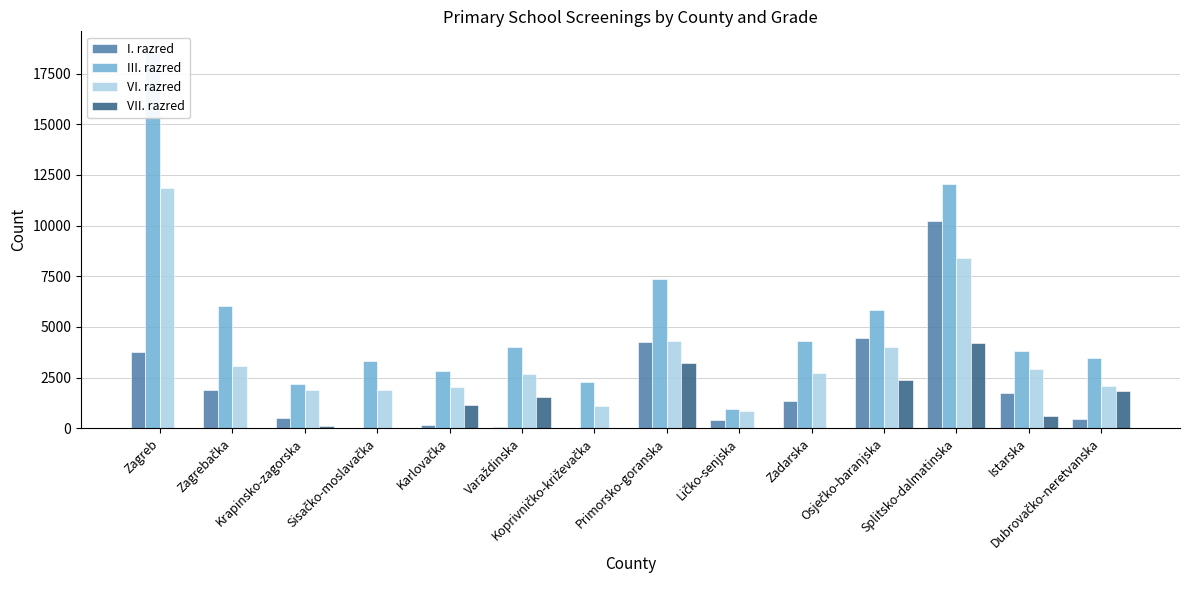

Reading left to right, list all the values displayed in this chart.

I. razred: Zagreb=3753	Zagrebačka=1887	Krapinsko-zagorska=488	Sisačko-moslavačka=0	Karlovačka=132	Varaždinska=67	Koprivničko-križevačka=0	Primorsko-goranska=4246	Ličko-senjska=394	Zadarska=1322	Osječko-baranjska=4475	Splitsko-dalmatinska=10252	Istarska=1750	Dubrovačko-neretvanska=458
III. razred: Zagreb=18661	Zagrebačka=6018	Krapinsko-zagorska=2181	Sisačko-moslavačka=3324	Karlovačka=2826	Varaždinska=3994	Koprivničko-križevačka=2254	Primorsko-goranska=7378	Ličko-senjska=927	Zadarska=4304	Osječko-baranjska=5842	Splitsko-dalmatinska=12052	Istarska=3827	Dubrovačko-neretvanska=3446
VI. razred: Zagreb=11854	Zagrebačka=3048	Krapinsko-zagorska=1859	Sisačko-moslavačka=1897	Karlovačka=2025	Varaždinska=2653	Koprivničko-križevačka=1116	Primorsko-goranska=4286	Ličko-senjska=849	Zadarska=2704	Osječko-baranjska=4031	Splitsko-dalmatinska=8380	Istarska=2936	Dubrovačko-neretvanska=2100
VII. razred: Zagreb=2	Zagrebačka=0	Krapinsko-zagorska=129	Sisačko-moslavačka=0	Karlovačka=1163	Varaždinska=1516	Koprivničko-križevačka=0	Primorsko-goranska=3199	Ličko-senjska=0	Zadarska=0	Osječko-baranjska=2390	Splitsko-dalmatinska=4211	Istarska=597	Dubrovačko-neretvanska=1833